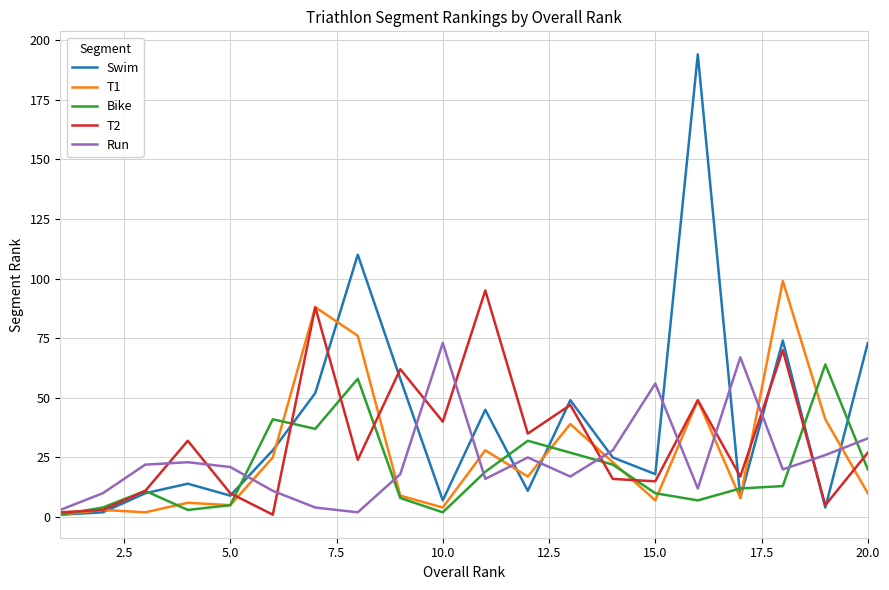

What are all the series names shown in the legend?

Swim, T1, Bike, T2, Run